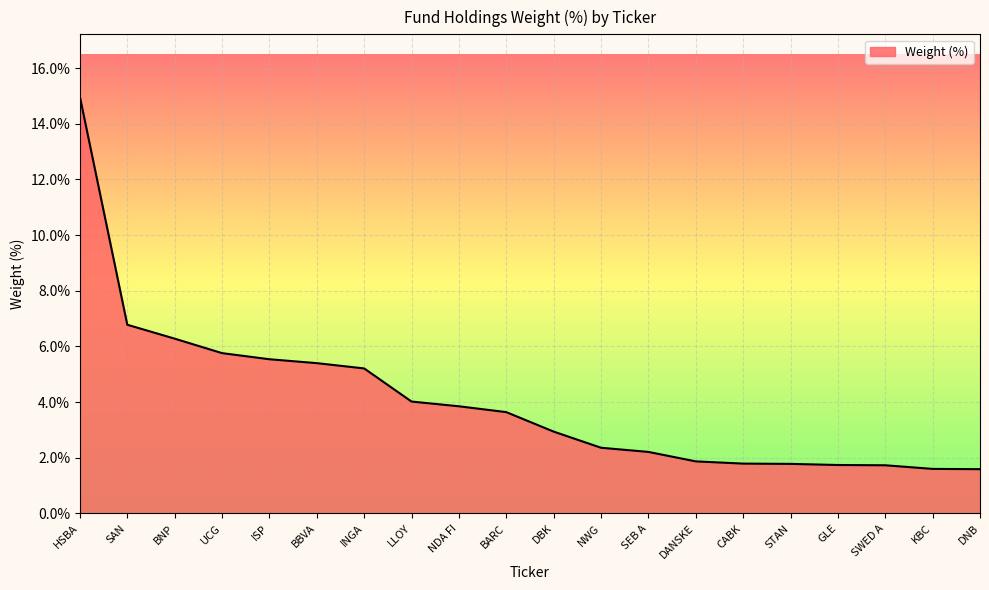

What is the greatest value displayed?

15.0